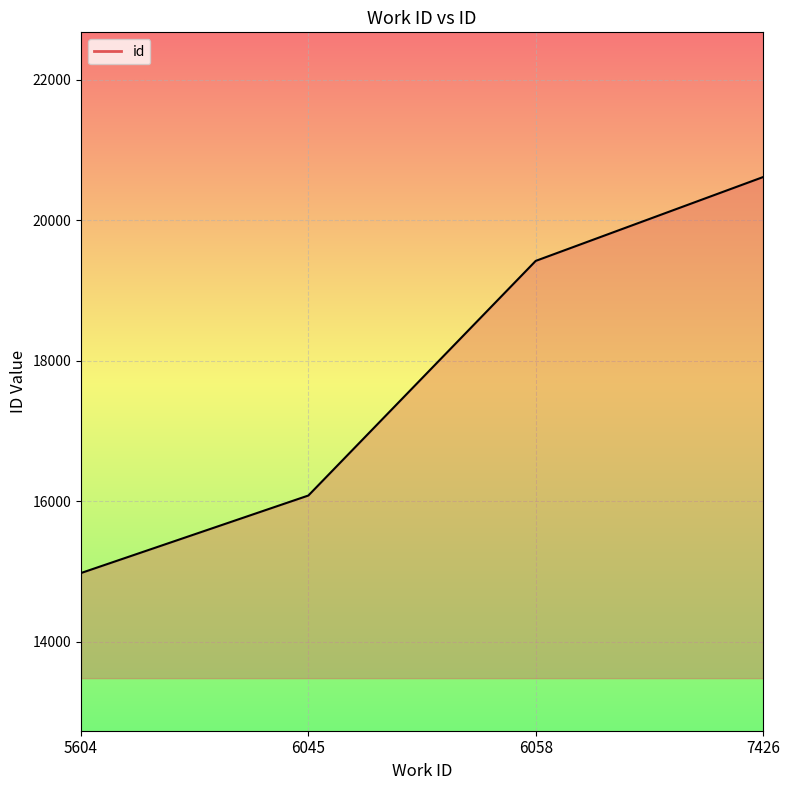

List the labels in order of value, largest first.

7426, 6058, 6045, 5604